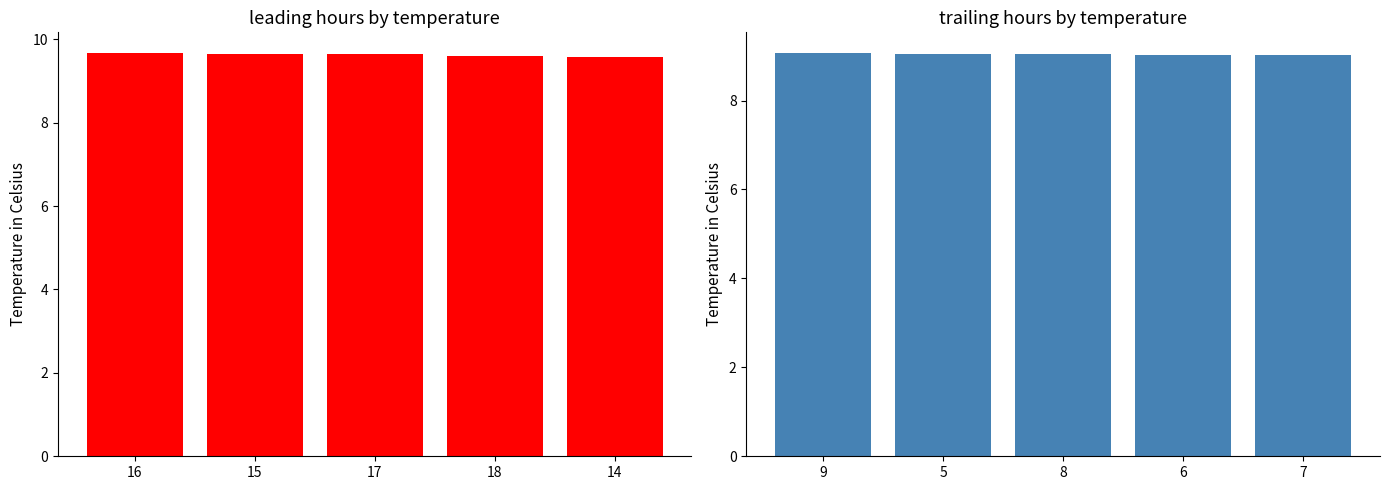

What is the sum of all values?

45.2